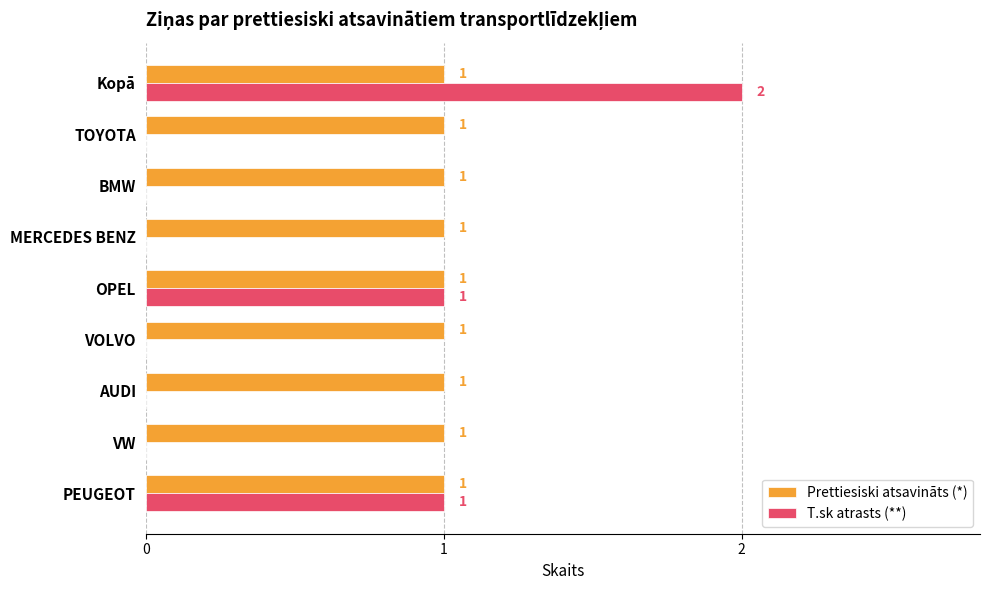

What is the sum of all Prettiesiski atsavināts (*) values?

9